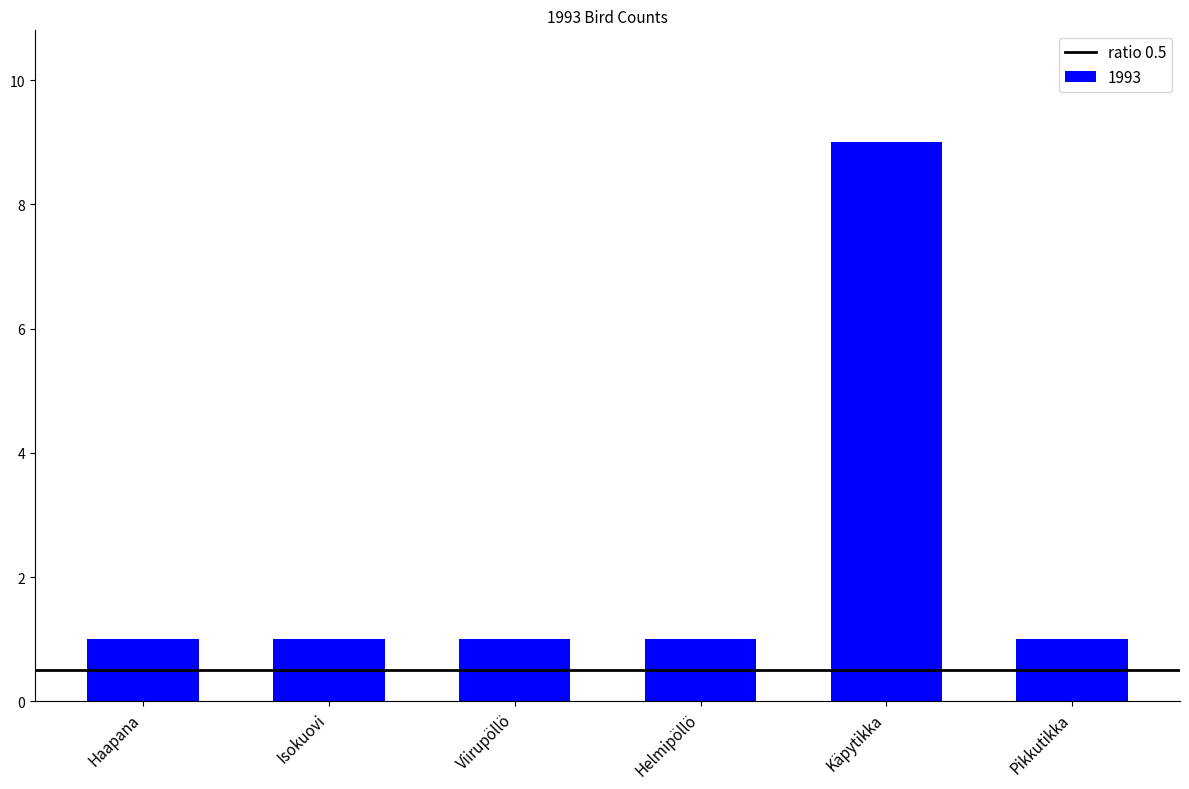

The chart shows a value of 13 at Käpytikka. True or false?

False